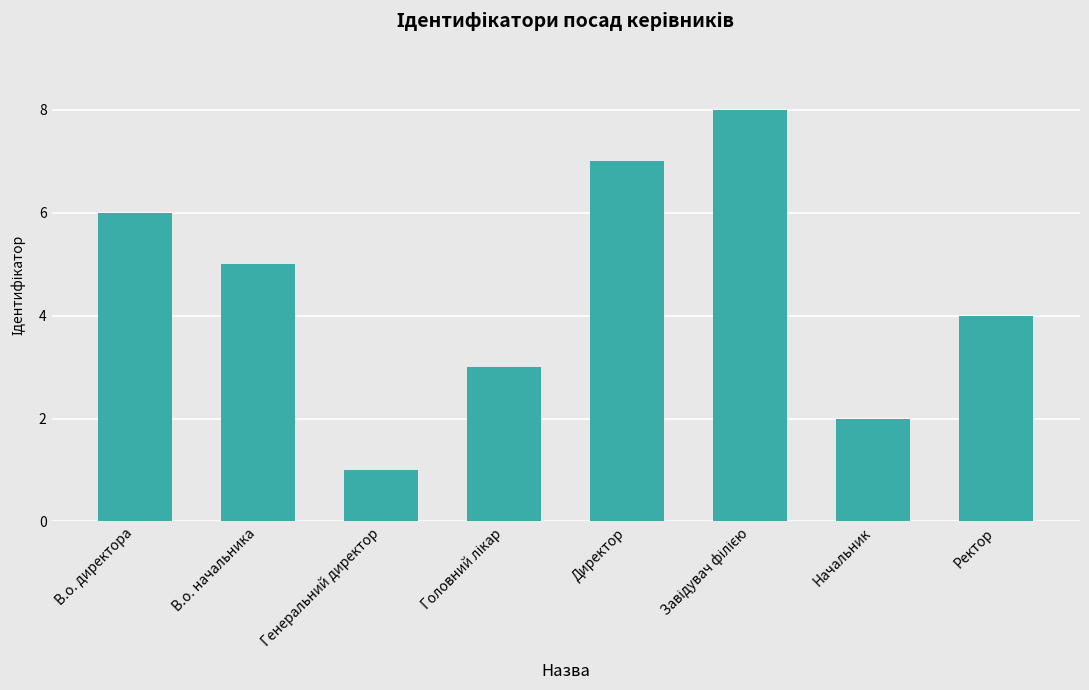

What is the value of the 6th bar from the left?

8